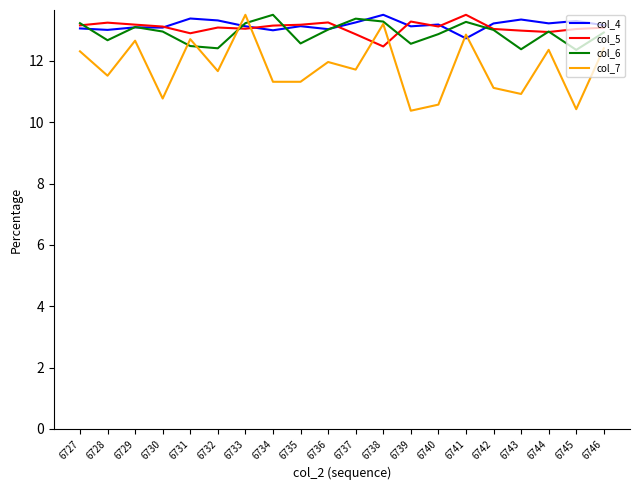

True or false: col_7 and col_5 cross at least once.

True